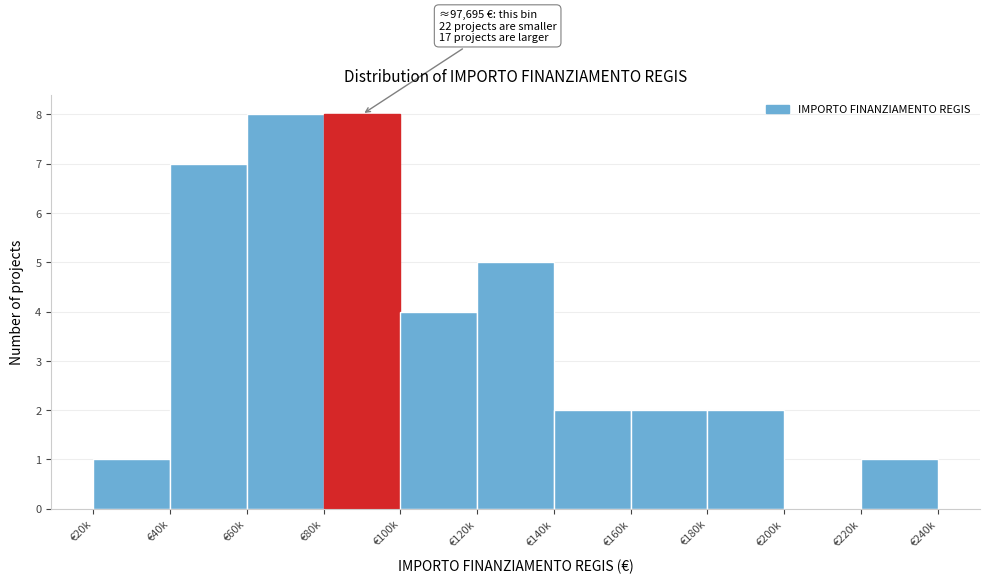

Reading left to right, what are all the values shown in this chart?

€20k=1	€40k=7	€60k=8	€80k=8	€100k=4	€120k=5	€140k=2	€160k=2	€180k=2	€200k=0	€220k=1